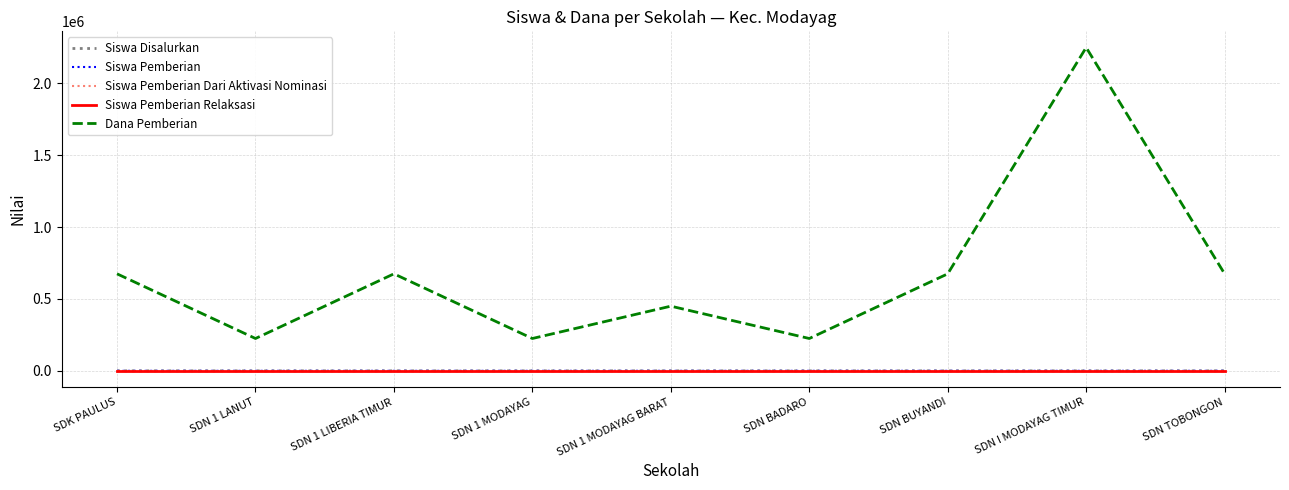

What is the label of the 4th point from the right?

SDN BADARO